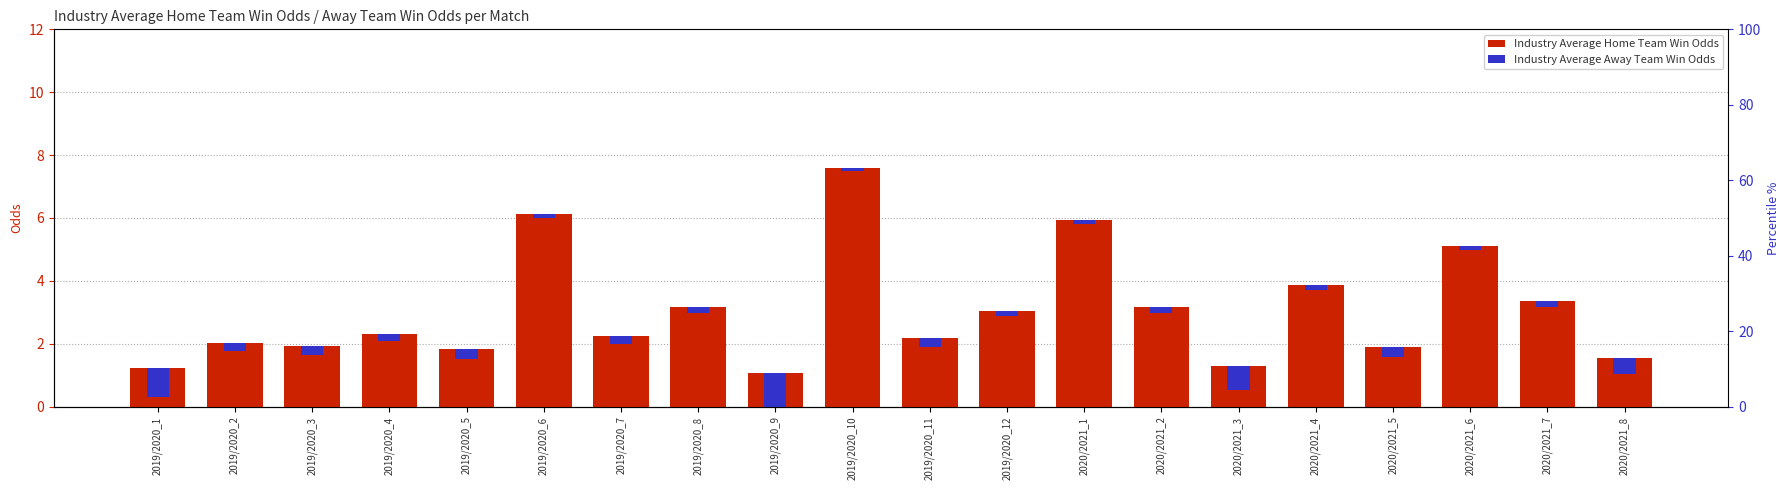

The Industry Average Away Team Win Odds series shows 0.3 at 2019/2020_9. True or false?

False